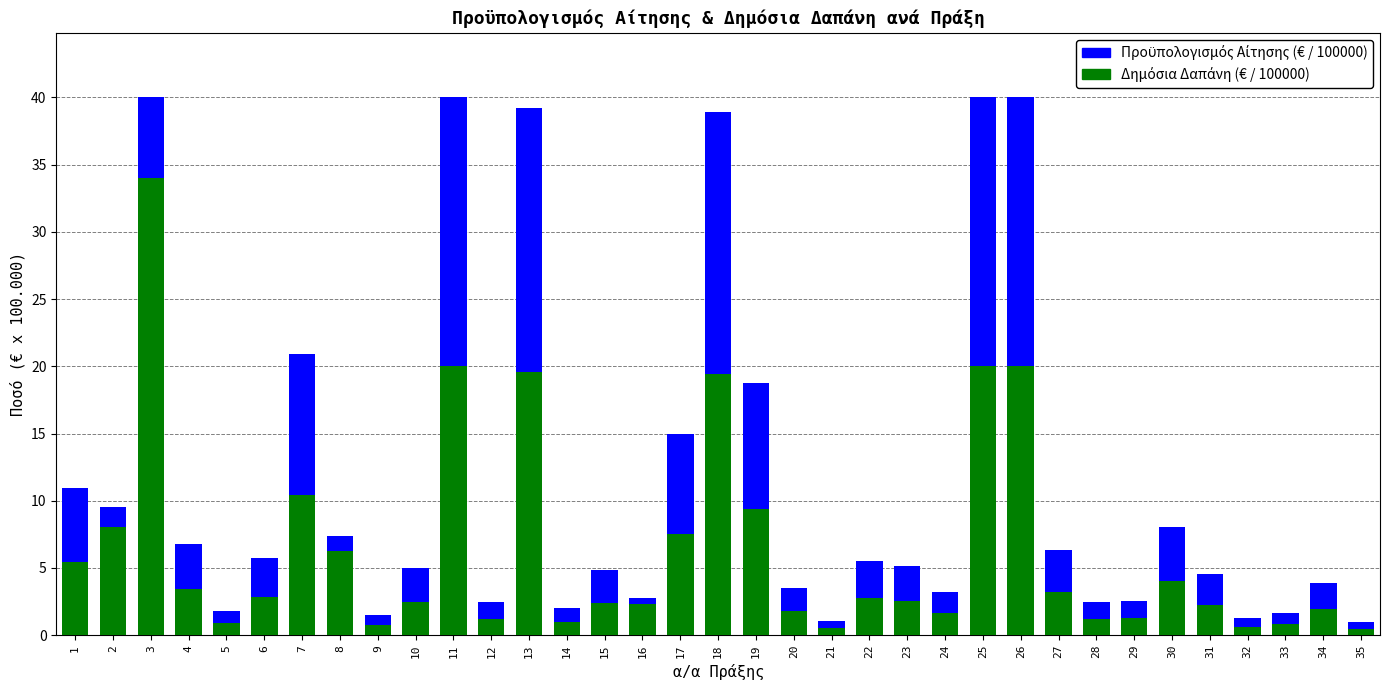

Which series has the largest total across all categories?

Δημόσια Δαπάνη (€ / 100000)